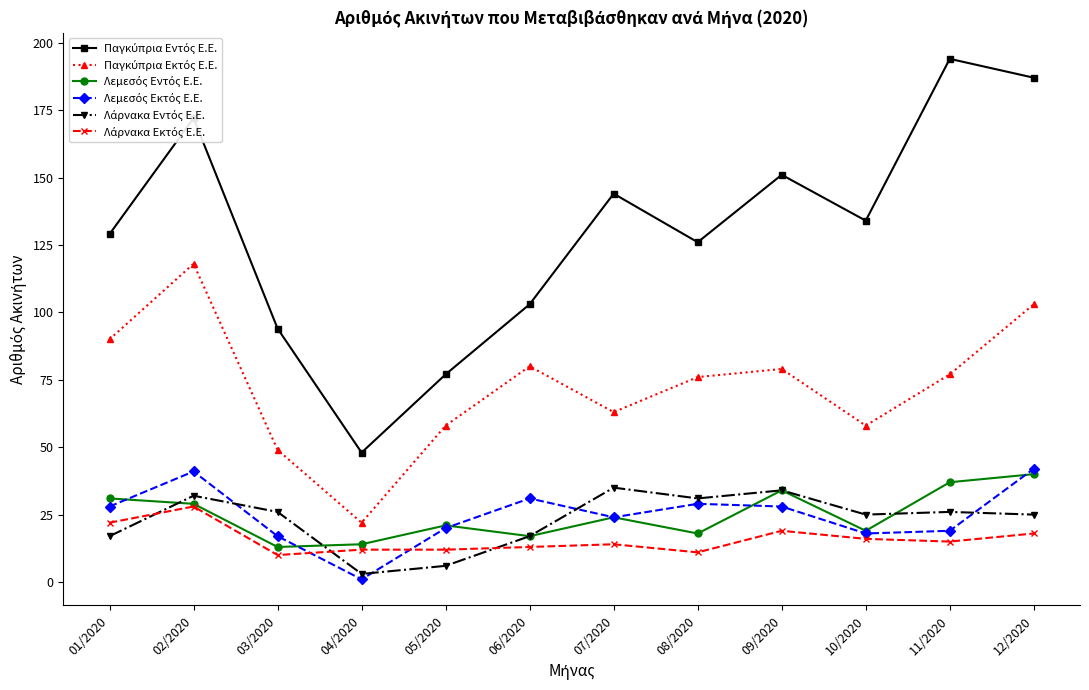

How many categories are shown in the chart?

12